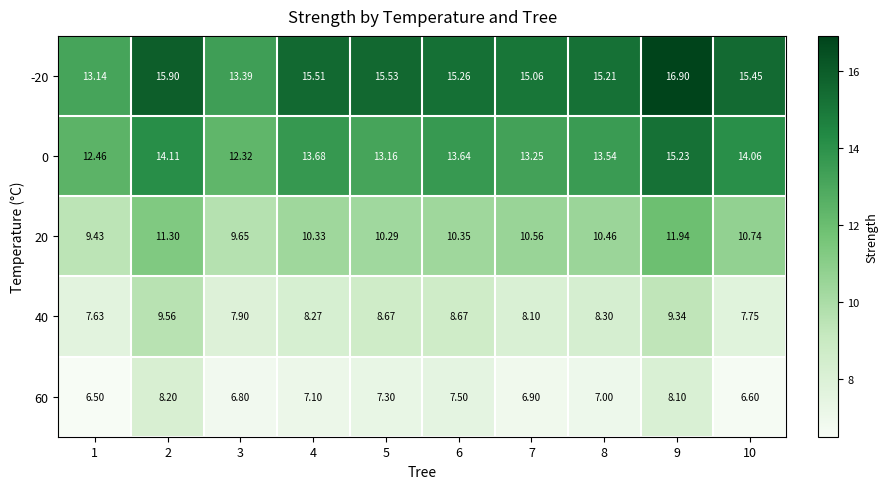

Between 2 and 7, which series saw the biggest shift?

40